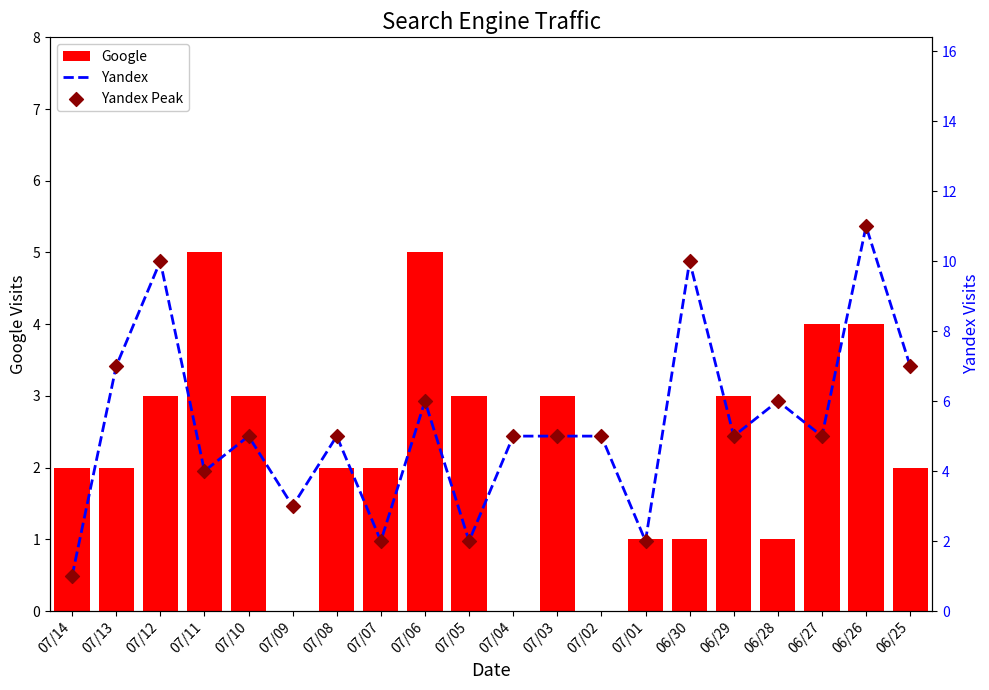

At how many categories does at least one series exceed 2?

17